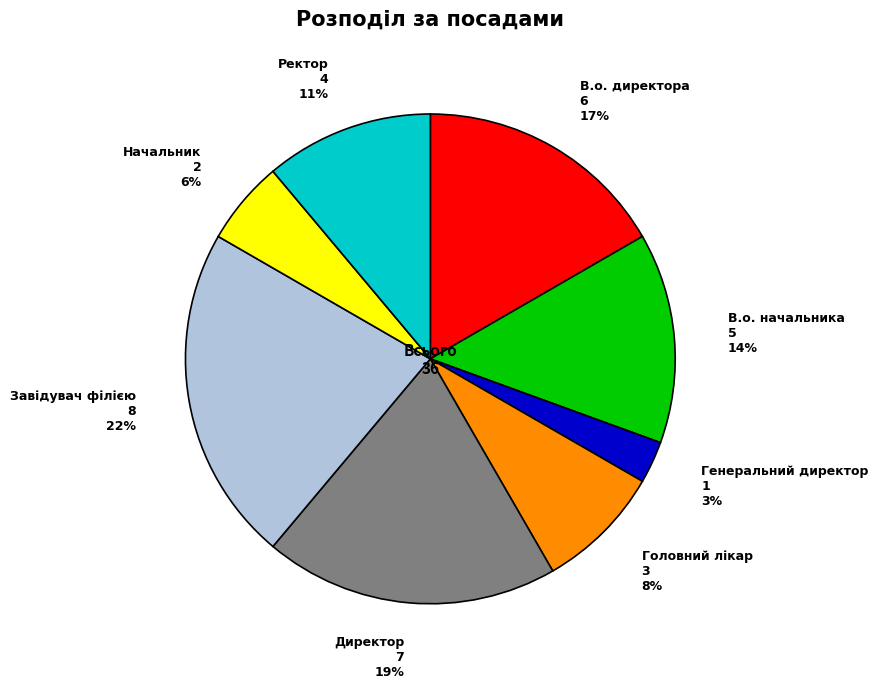

Is it true that Завідувач філією is 22% of the pie?

True